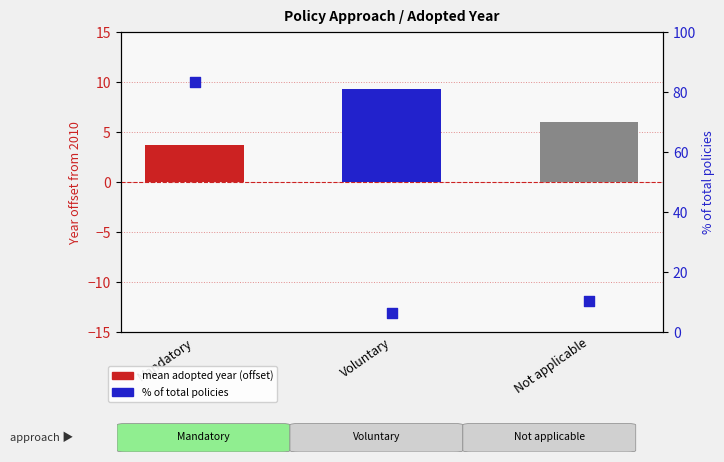

What are all the series names shown in the legend?

mean adopted year (offset), % of total policies